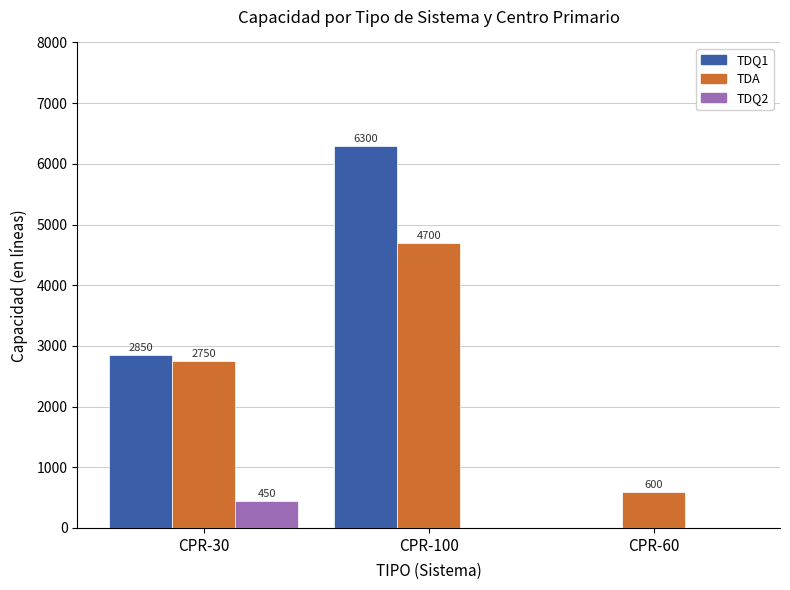

Reading left to right, transcribe all the data shown in this chart.

TDQ1: 2850	6300	0
TDA: 2750	4700	600
TDQ2: 450	0	0